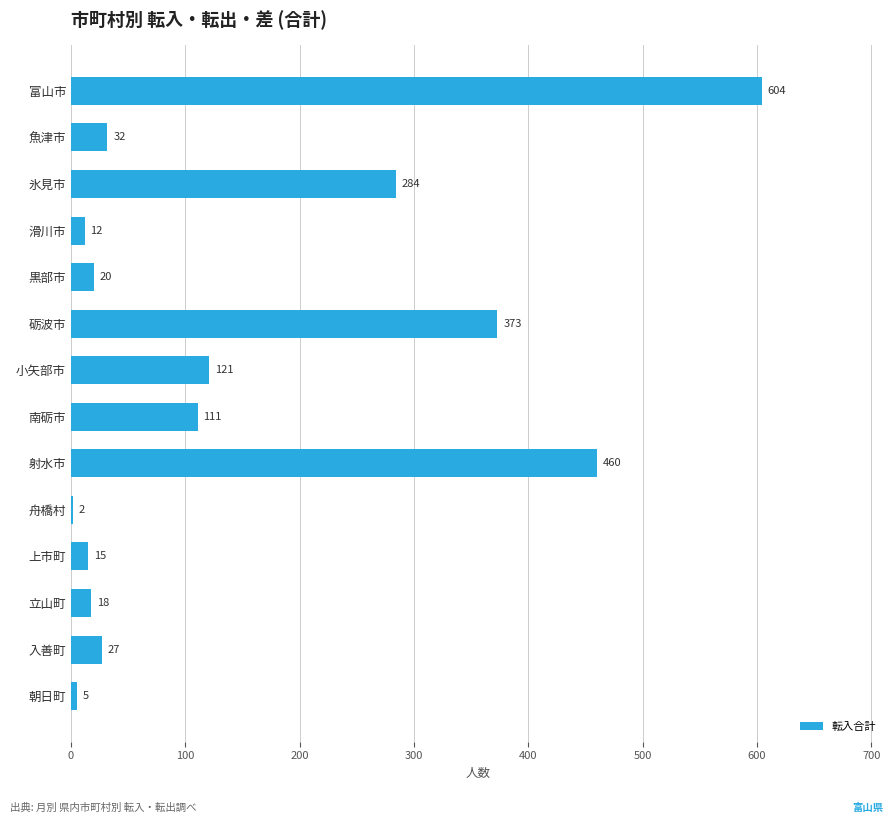

Which has a higher value, 立山町 or 上市町?

立山町